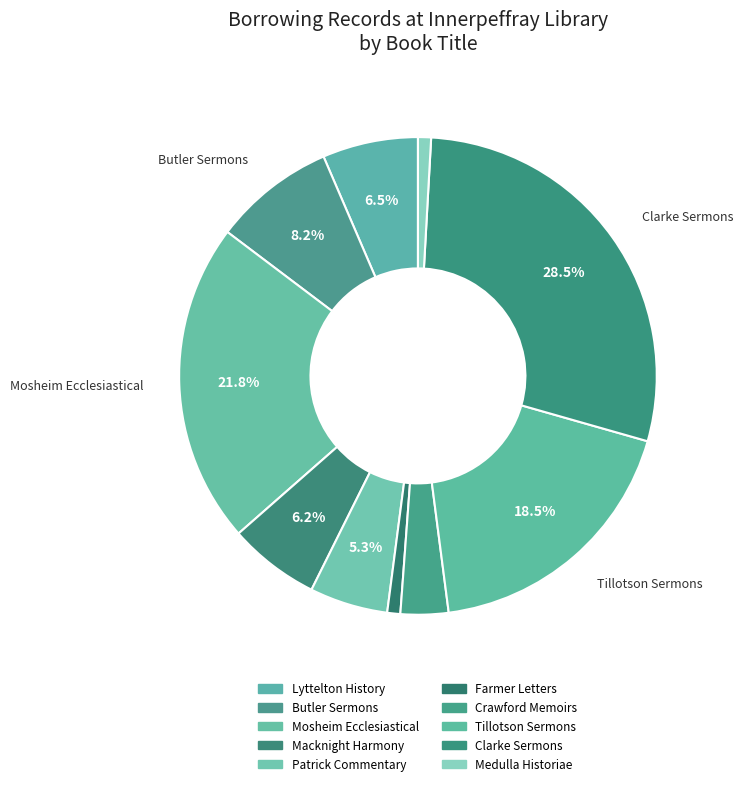

How many slices are in this pie chart?

10